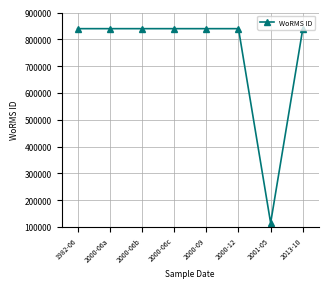

What is the ratio of the value at 2013-10 to the value at 2001-05?

7.3